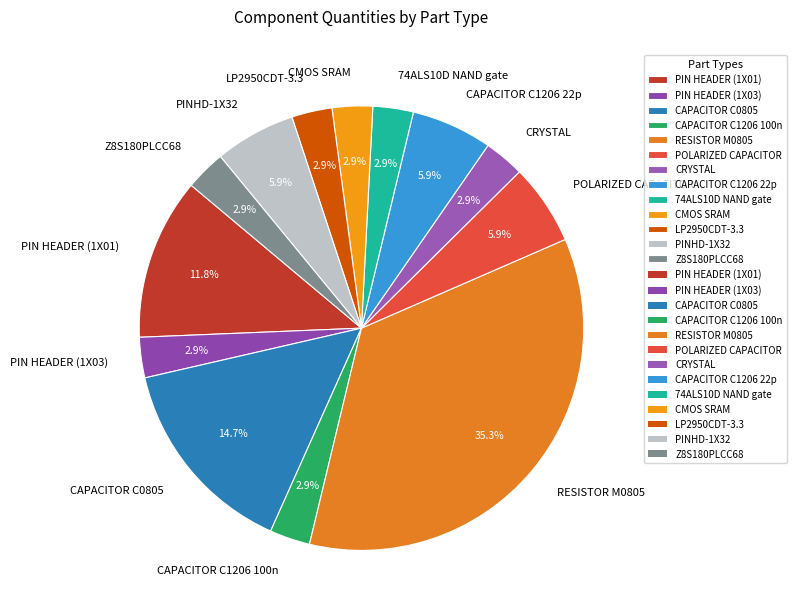

Is there a majority slice in this chart?

No